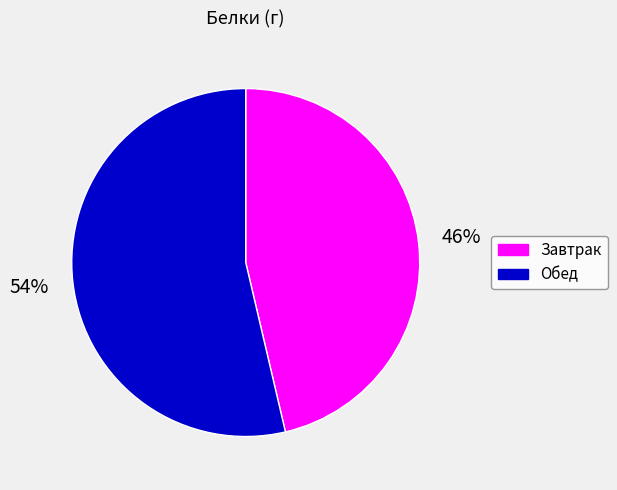

Which slice is the smallest?

Завтрак